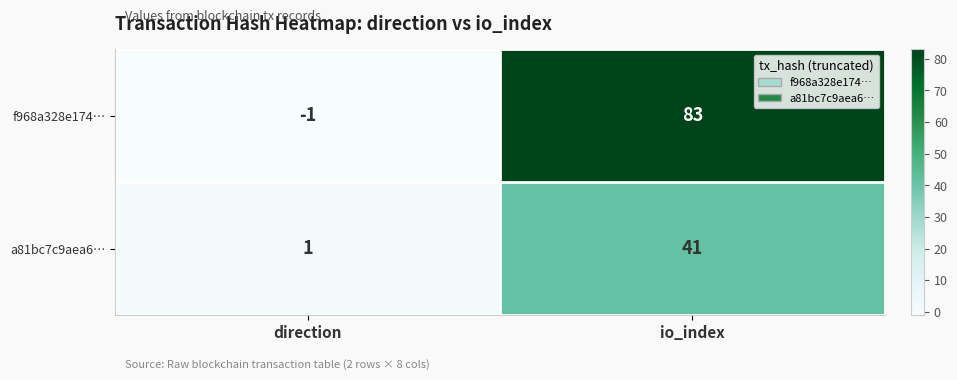

What is the maximum value for f968a328e174…?

83